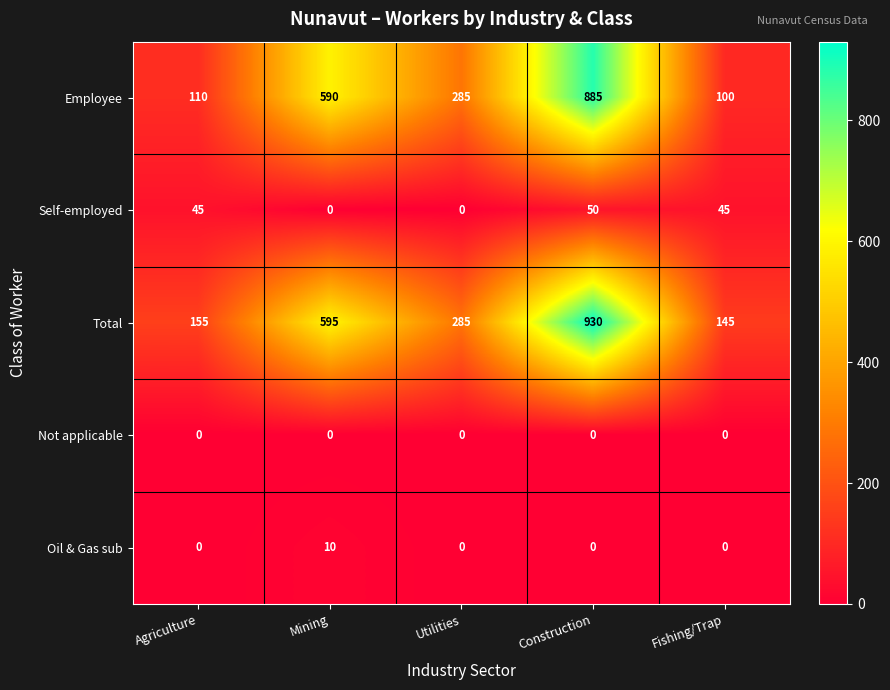

Reading left to right, transcribe all the data shown in this chart.

Employee: Agriculture=110	Mining=590	Utilities=285	Construction=885	Fishing/Trap=100
Self-employed: Agriculture=45	Mining=0	Utilities=0	Construction=50	Fishing/Trap=45
Total: Agriculture=155	Mining=595	Utilities=285	Construction=930	Fishing/Trap=145
Not applicable: Agriculture=0	Mining=0	Utilities=0	Construction=0	Fishing/Trap=0
Oil & Gas sub: Agriculture=0	Mining=10	Utilities=0	Construction=0	Fishing/Trap=0